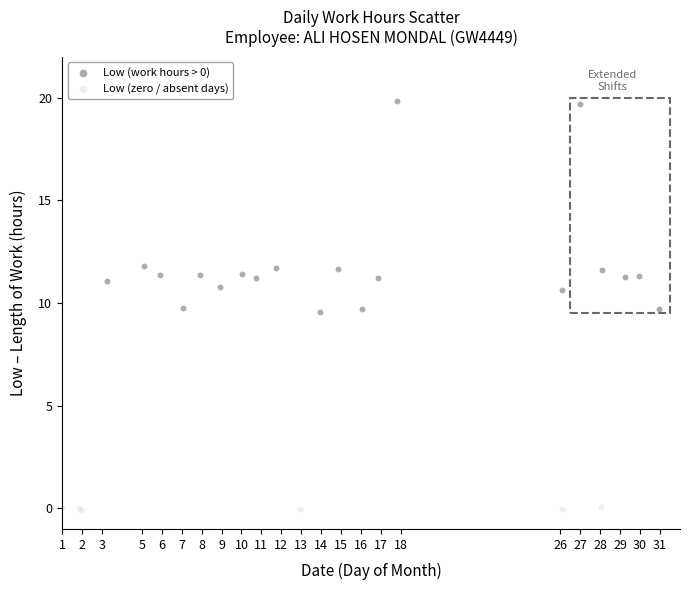

Which series contains the lowest Y value?

Low (zero / absent days)